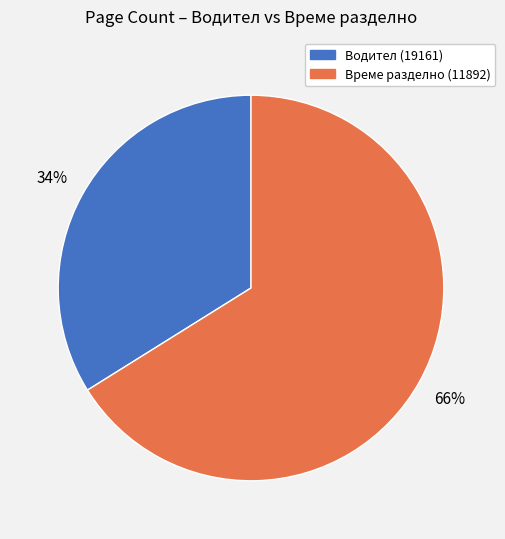

What percentage is the Водител (19161) slice, to the nearest percent?

34%